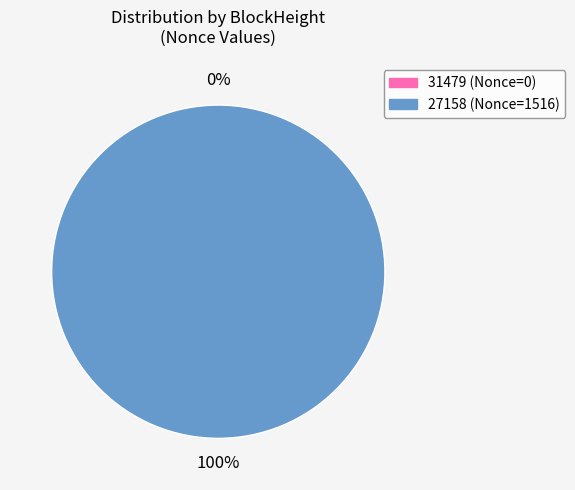

Which slice represents more than half of the pie?

27158